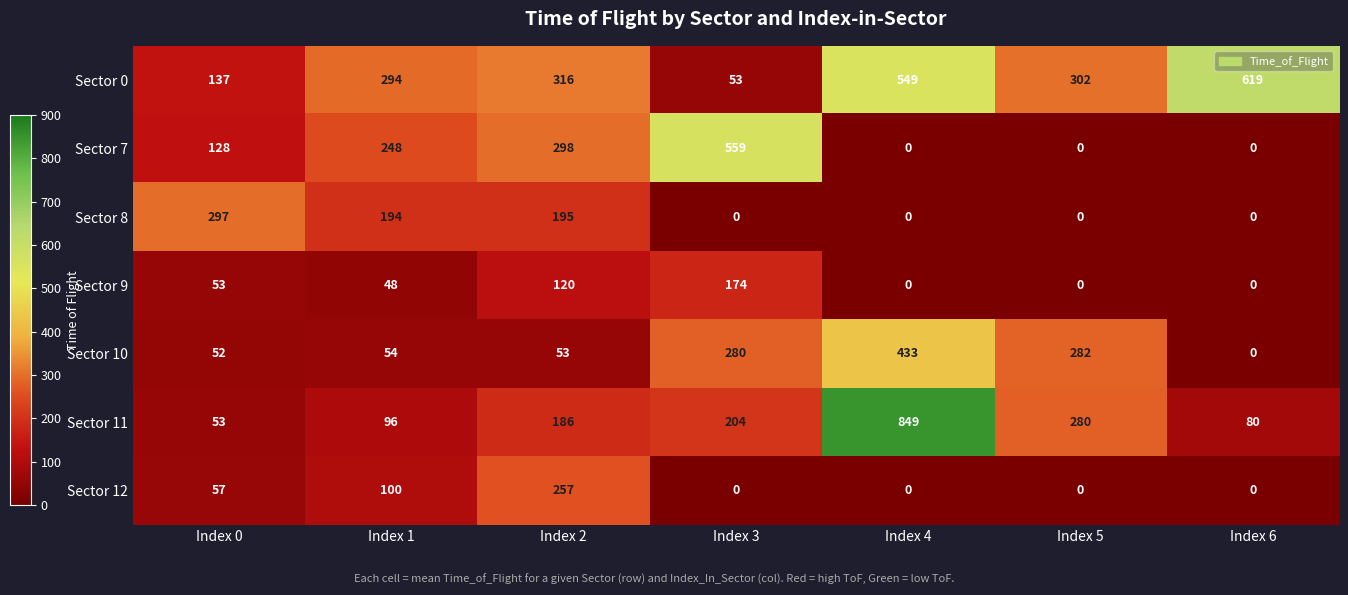

Is it true that Sector 12 equals 156 at Index 3?

False